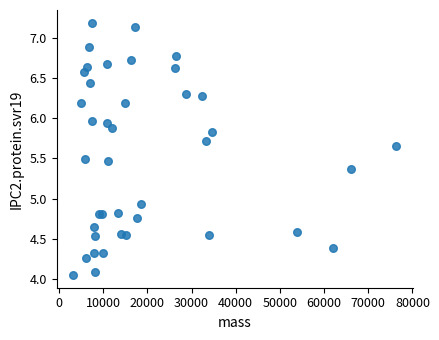

What Y value in the scatter plot is closest to 5?

4.9